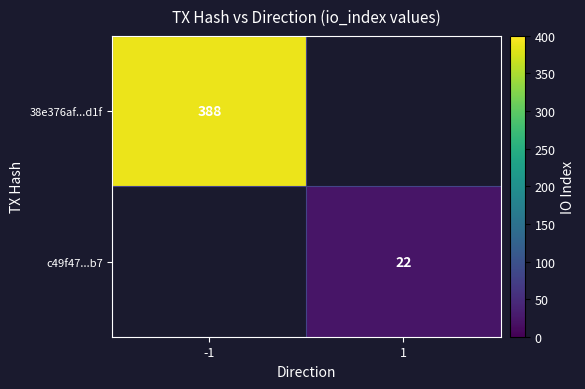

The value of 38e376af...d1f at -1 is 619. True or false?

False